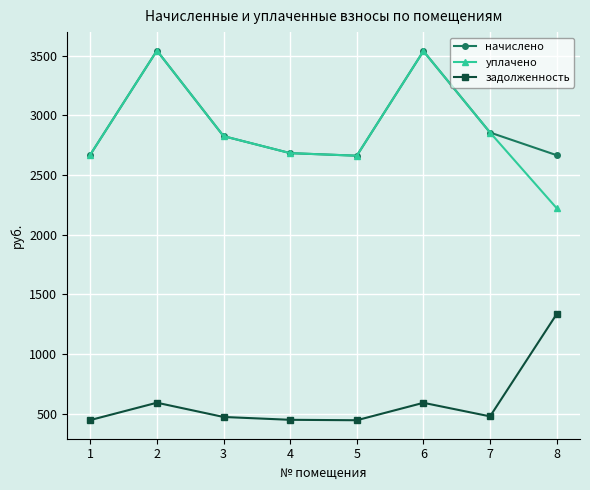

The value of уплачено at 3 is 4593.5. True or false?

False